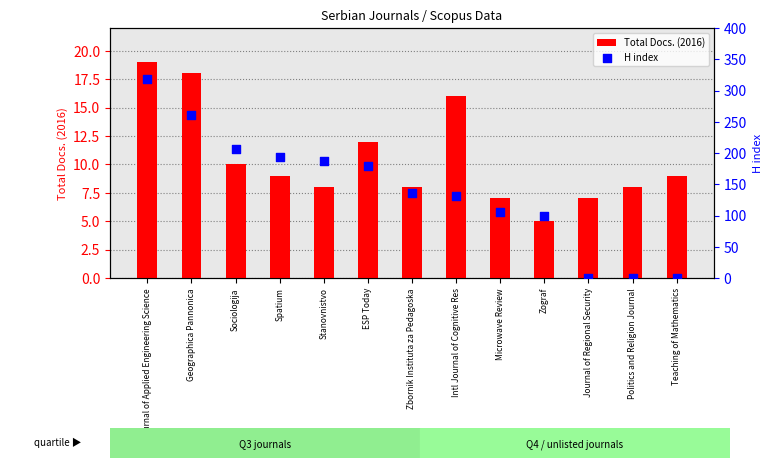

What are all the series names shown in the legend?

Total Docs. (2016), H index